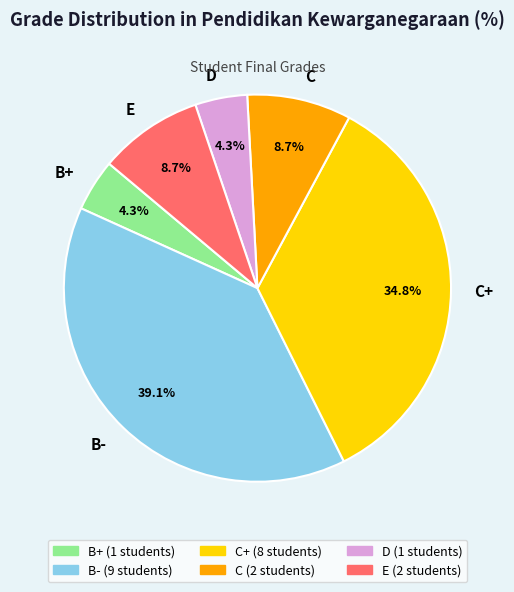

What percentage is the B- slice, to the nearest percent?

39%